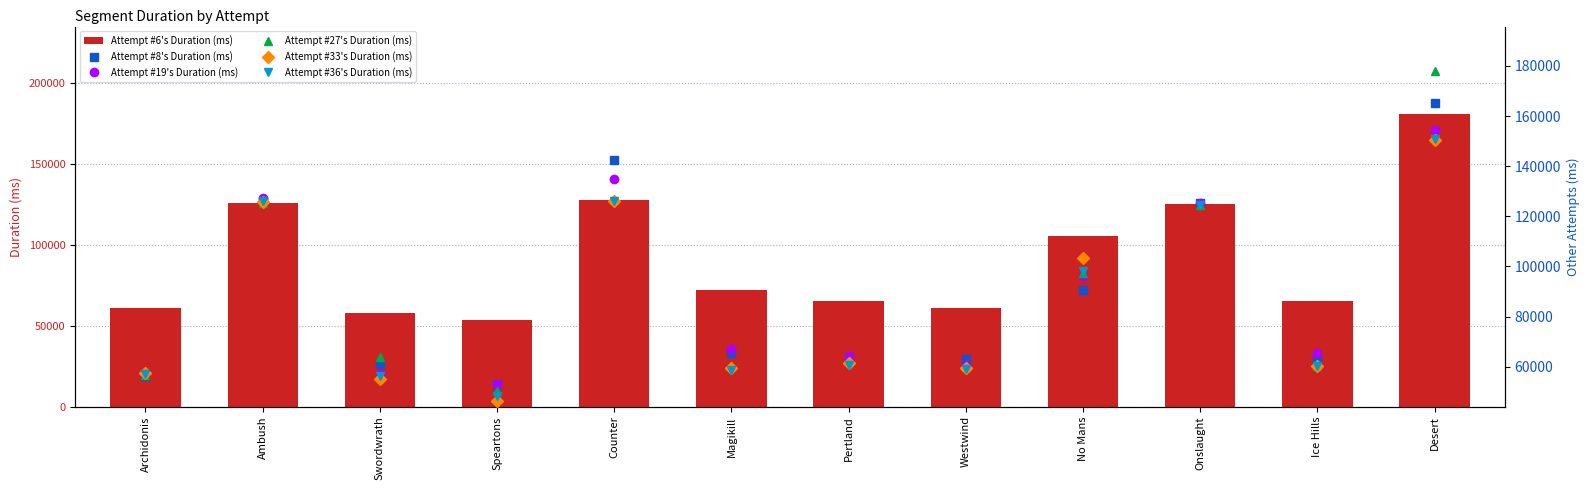

The Attempt #19's Duration (ms) series shows 87668.6 at Speartons. True or false?

False